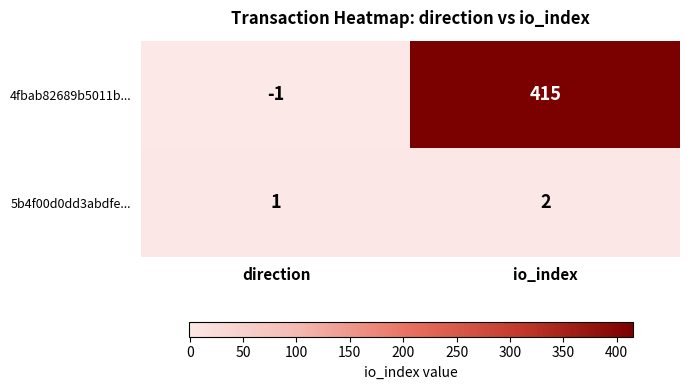

Reading left to right, list all the values displayed in this chart.

4fbab82689b5011b...: direction=-1	io_index=415
5b4f00d0dd3abdfe...: direction=1	io_index=2